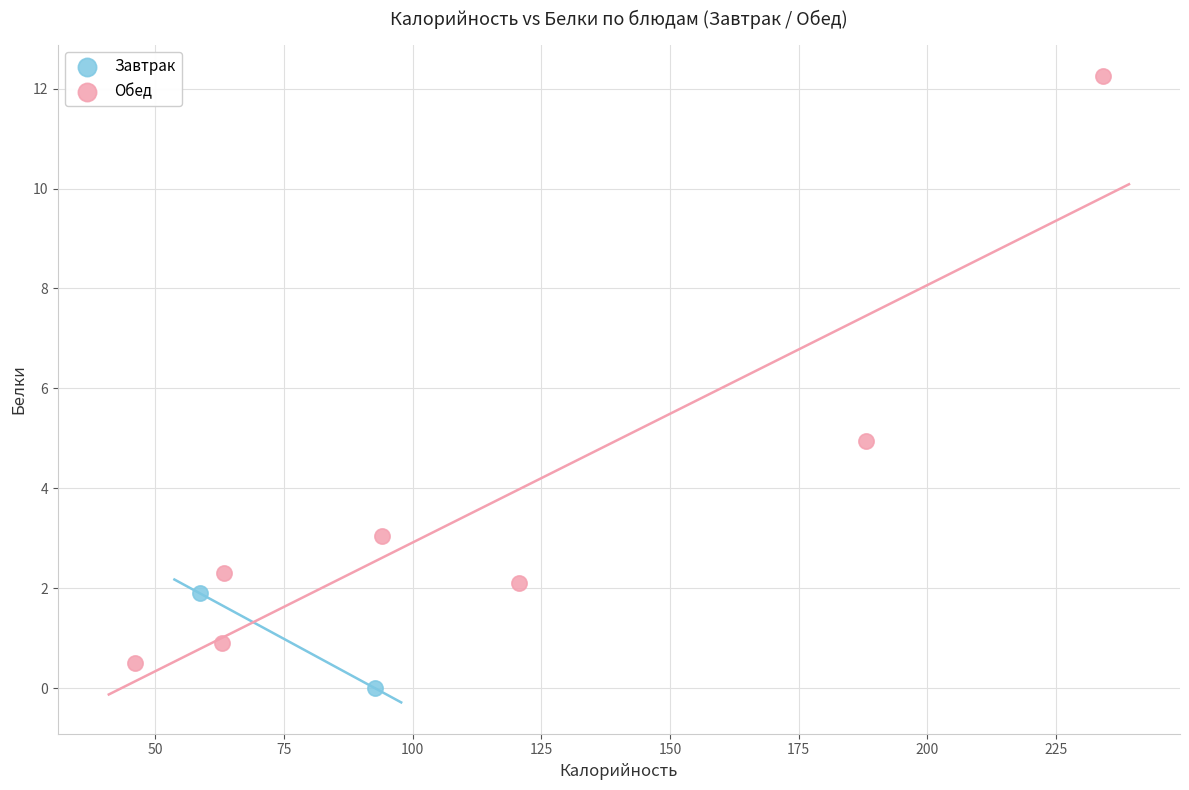

What are all the series names shown in the legend?

Завтрак, Обед